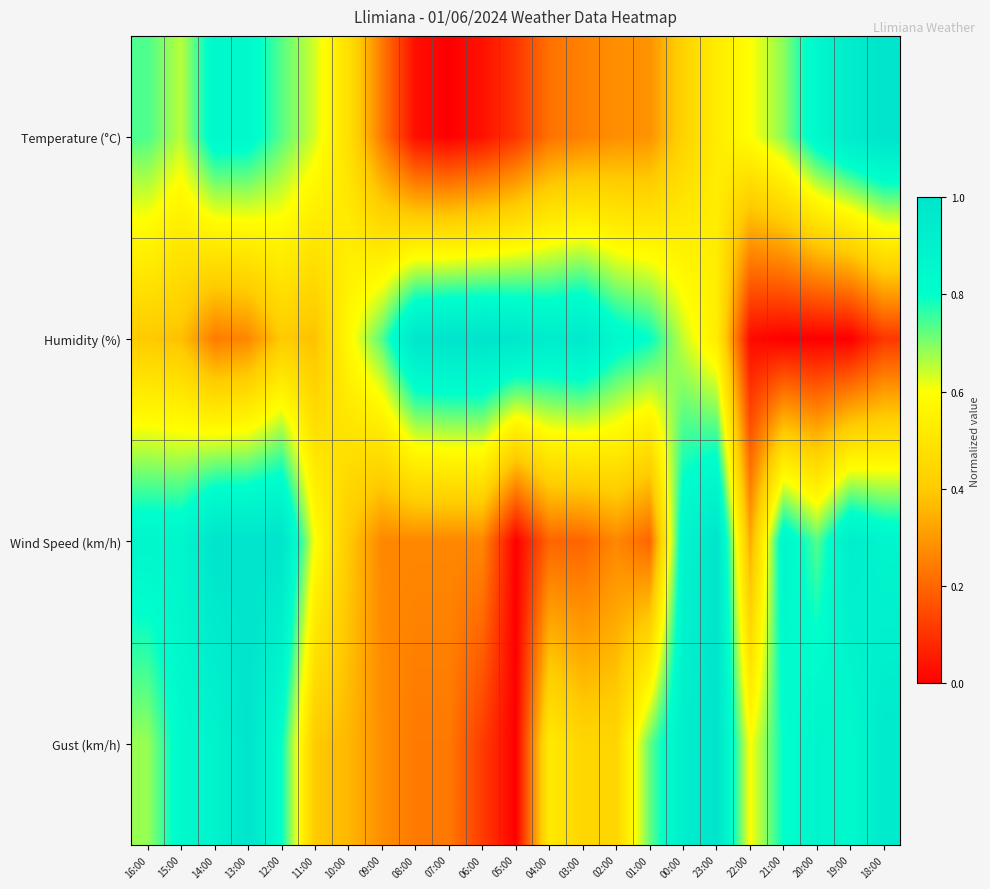

At which category is the sum across all series the highest?

13:00